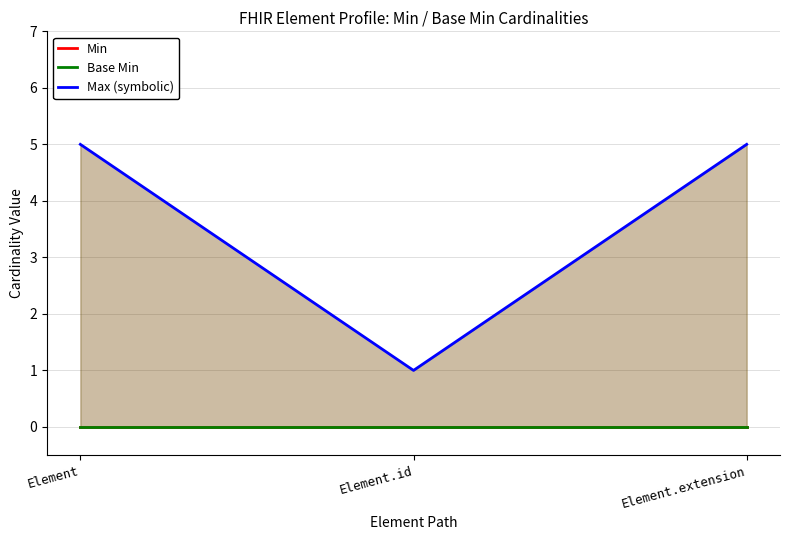

At which category is the sum across all series the highest?

Element